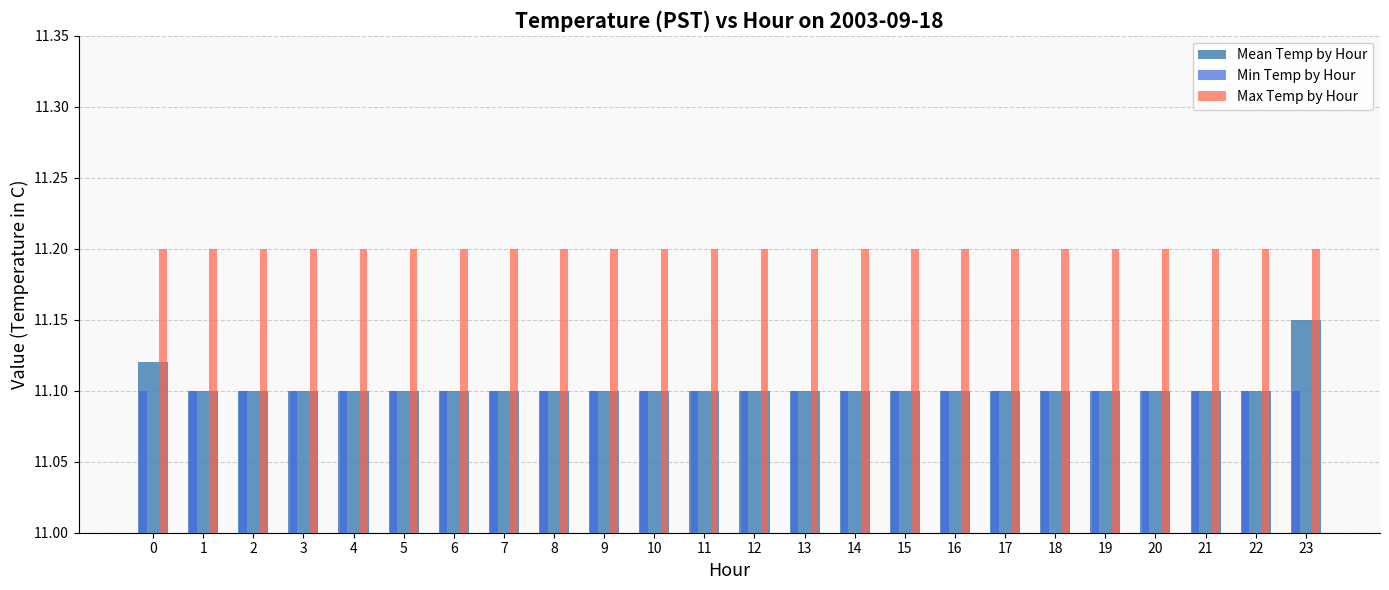

Count the Mean Temp by Hour values in the range 11 to 12.

24